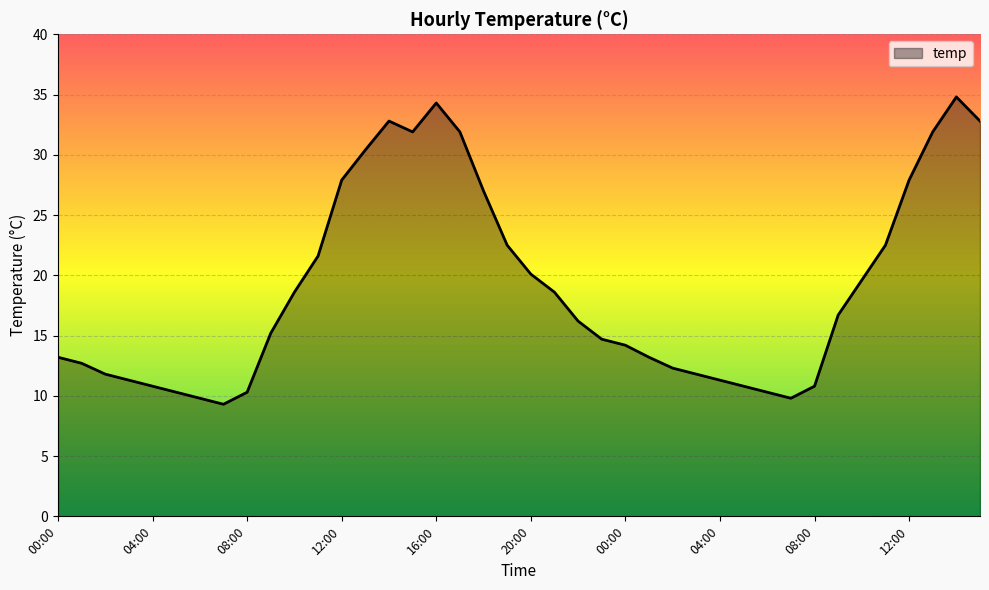

What is the difference between the maximum and minimum values?

25.5